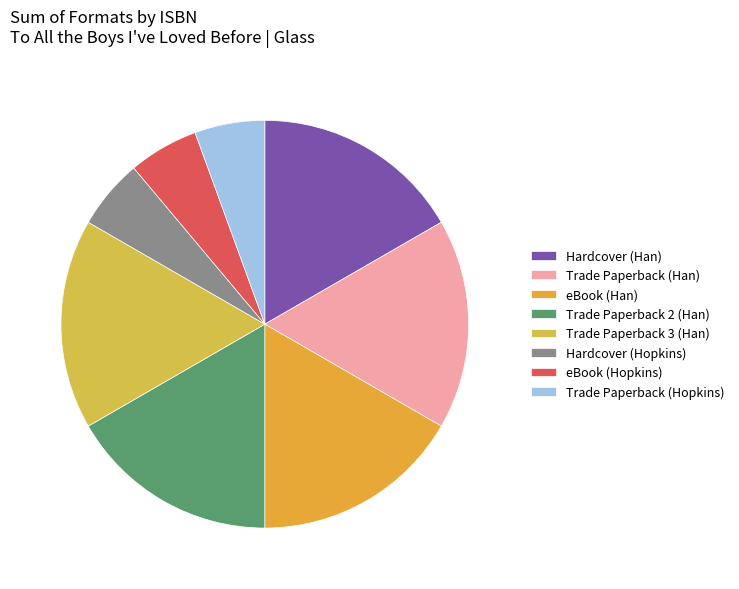

Does any single category account for the majority?

No